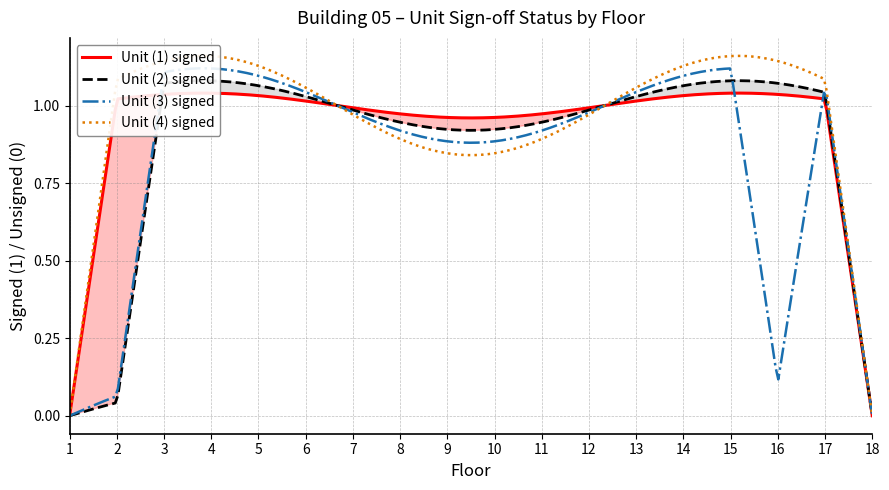

Reading left to right, what are all the values shown in this chart?

Unit (1) signed: 1=0	2=1	3=1	4=1	5=1	6=1	7=1	8=1	9=1	10=1	11=1	12=1	13=1	14=1	15=1	16=1	17=1	18=0
Unit (2) signed: 1=0	2=0	3=1	4=1	5=1	6=1	7=1	8=1	9=1	10=1	11=1	12=1	13=1	14=1	15=1	16=1	17=1	18=0
Unit (3) signed: 1=0	2=0	3=1	4=1	5=1	6=1	7=1	8=1	9=1	10=1	11=1	12=1	13=1	14=1	15=1	16=0	17=1	18=0
Unit (4) signed: 1=0	2=1	3=1	4=1	5=1	6=1	7=1	8=1	9=1	10=1	11=1	12=1	13=1	14=1	15=1	16=1	17=1	18=0